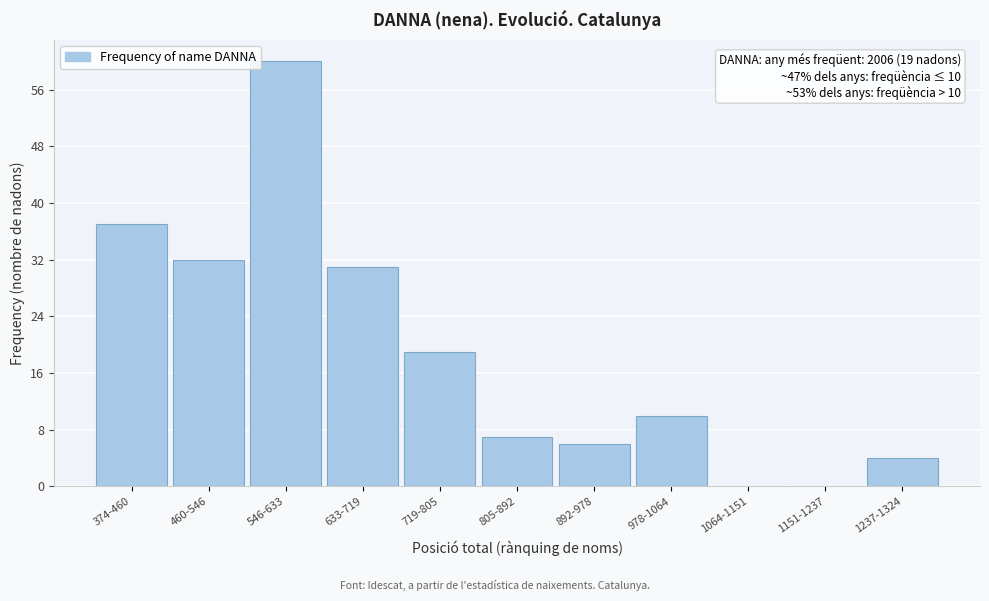

Reading left to right, list all the values displayed in this chart.

374-460=37	460-546=32	546-633=60	633-719=31	719-805=19	805-892=7	892-978=6	978-1064=10	1064-1151=0	1151-1237=0	1237-1324=4